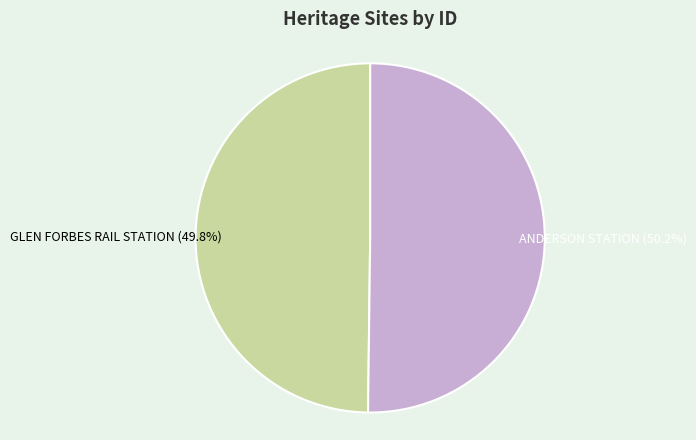

Is it true that ANDERSON STATION is 50% of the pie?

True